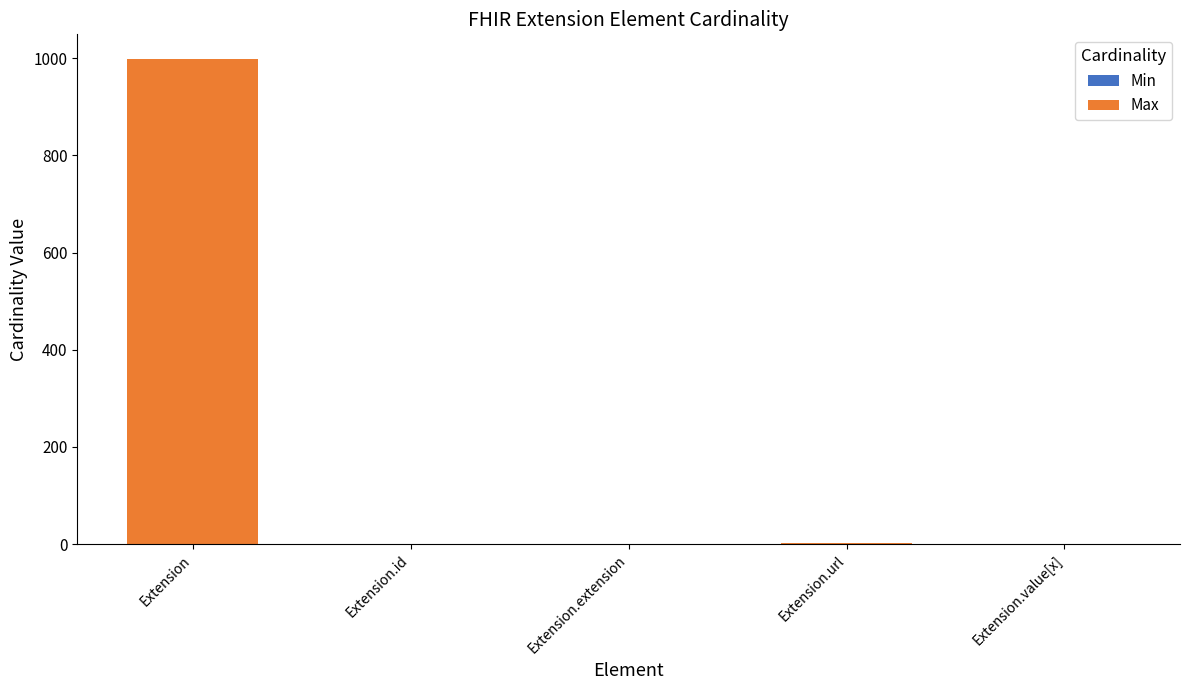

At which category is the sum across all series the highest?

Extension